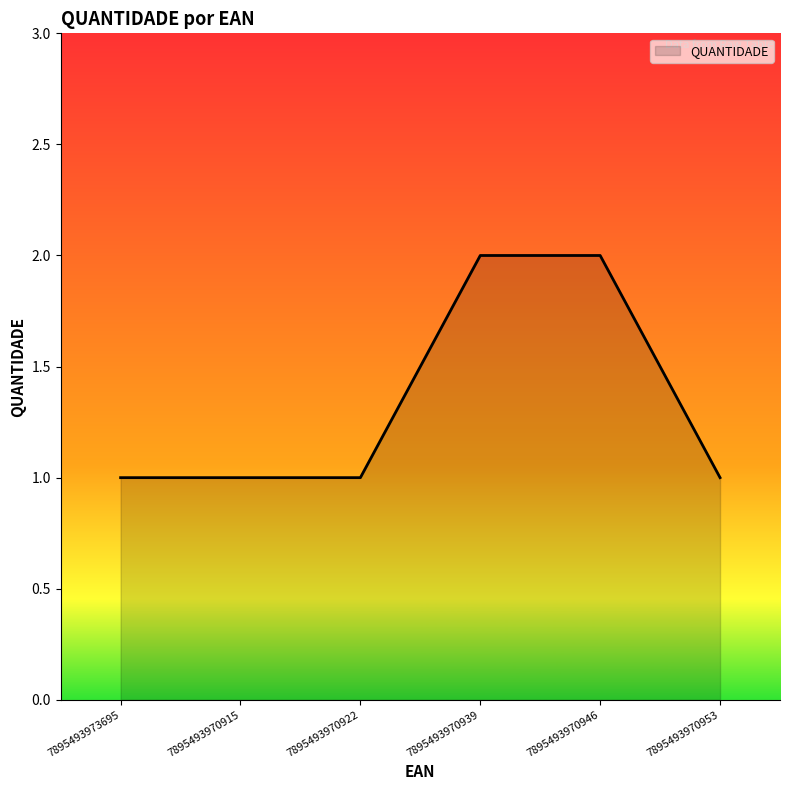

What is the average value?

1